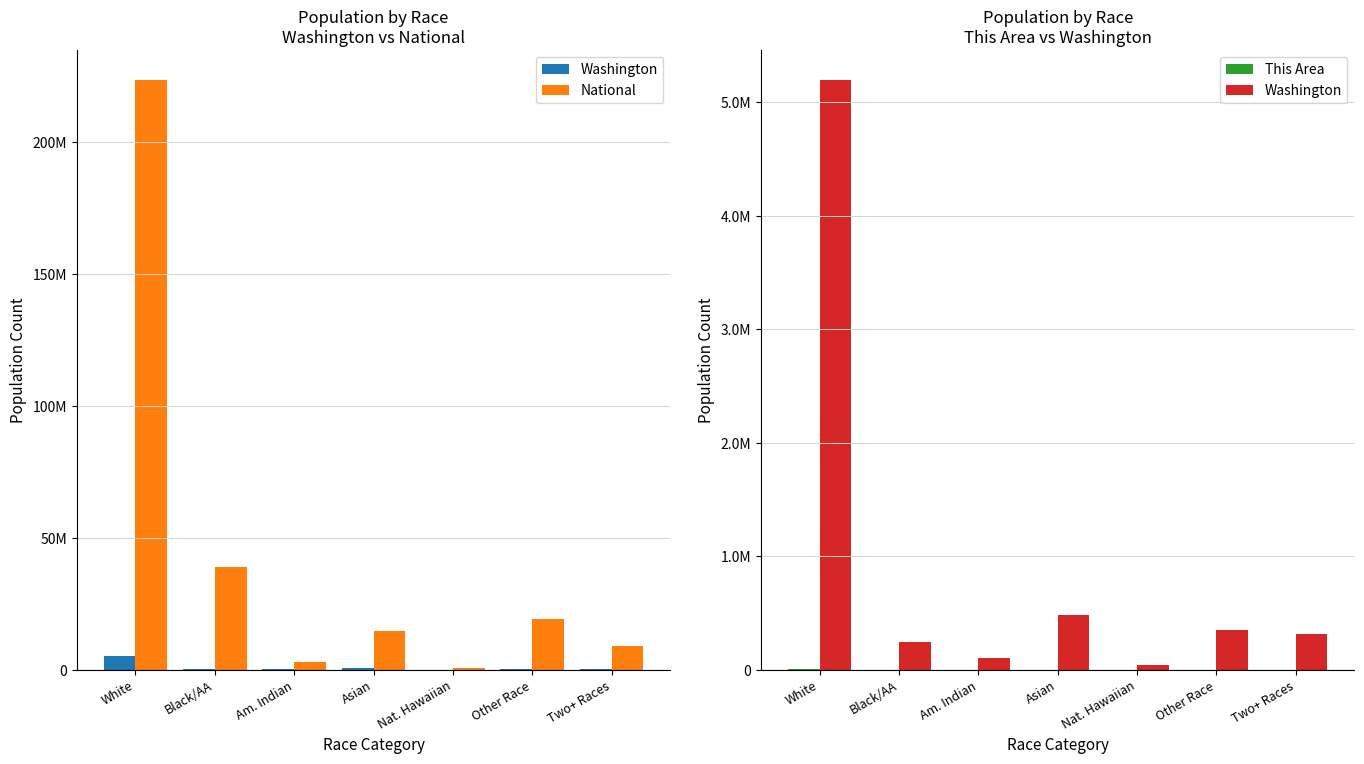

What is the spread (max minus min) of values at Black/AA?

38929309